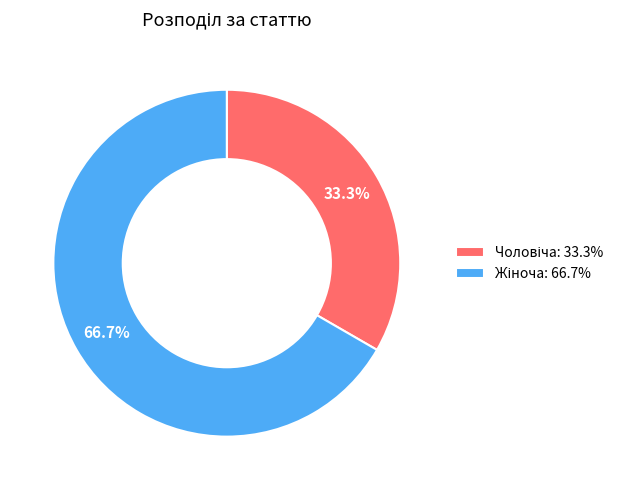

Is there a majority slice in this chart?

Yes